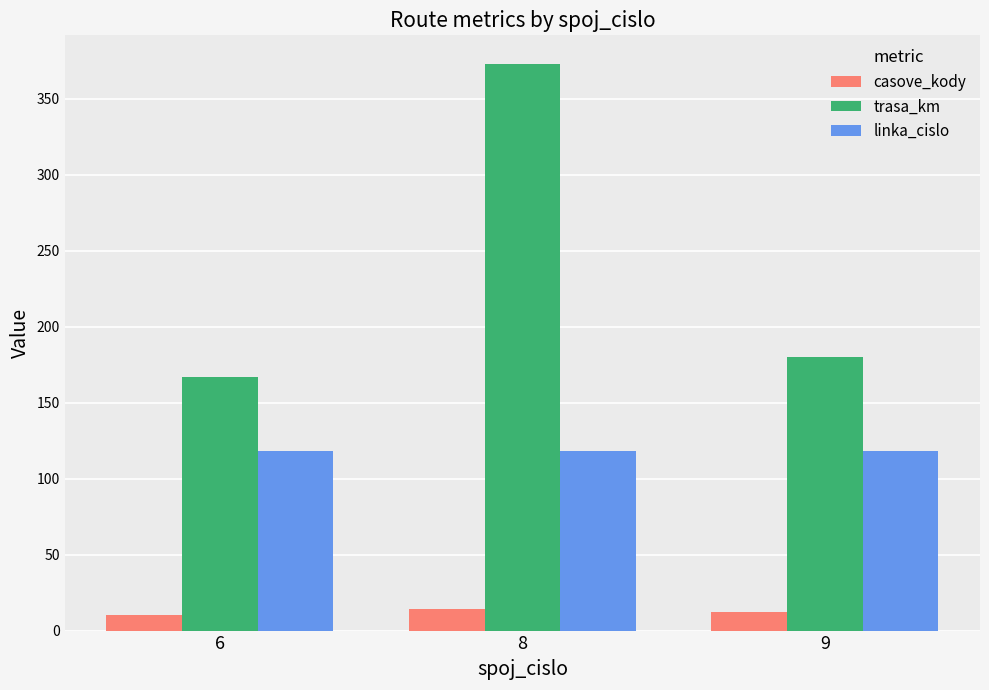

What is the minimum value for linka_cislo?

118